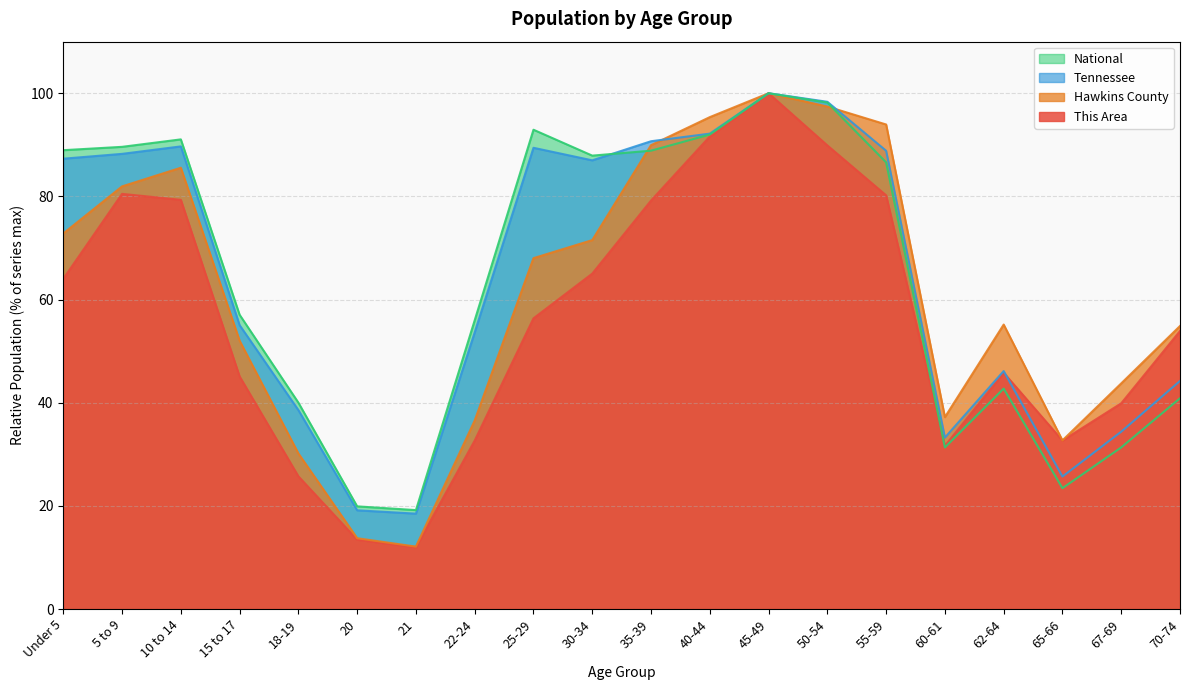

What are all the series names shown in the legend?

National, Tennessee, Hawkins County, This Area